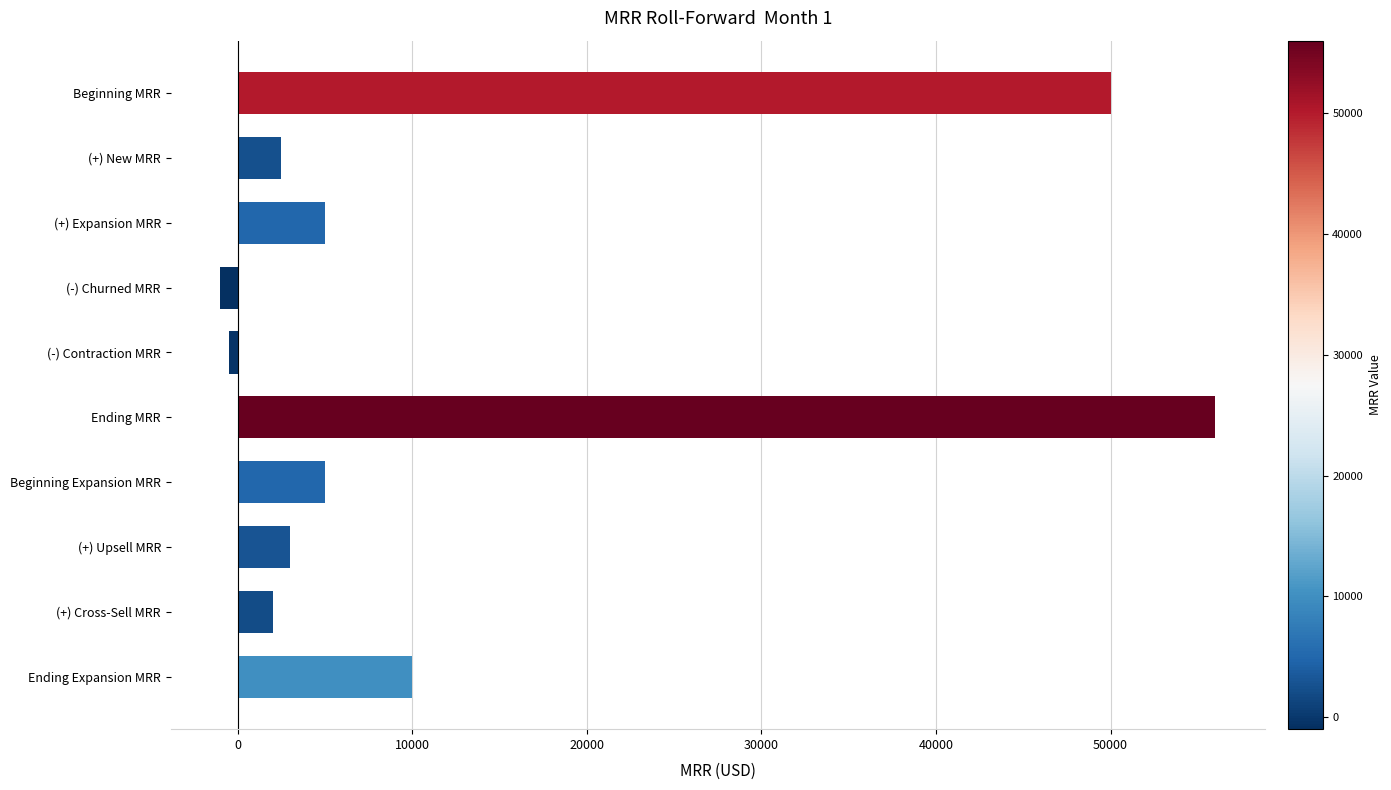

What is the label of the 9th bar from the bottom?

(+) New MRR